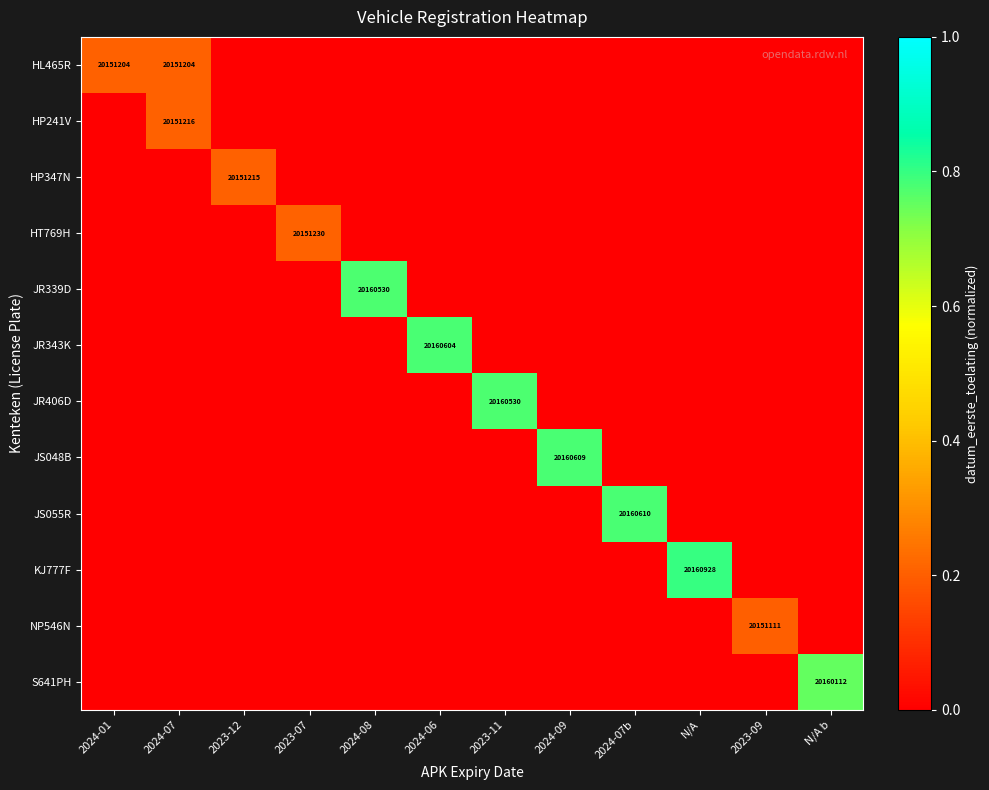

What is the difference between the highest and lowest values at N/A?

0.8